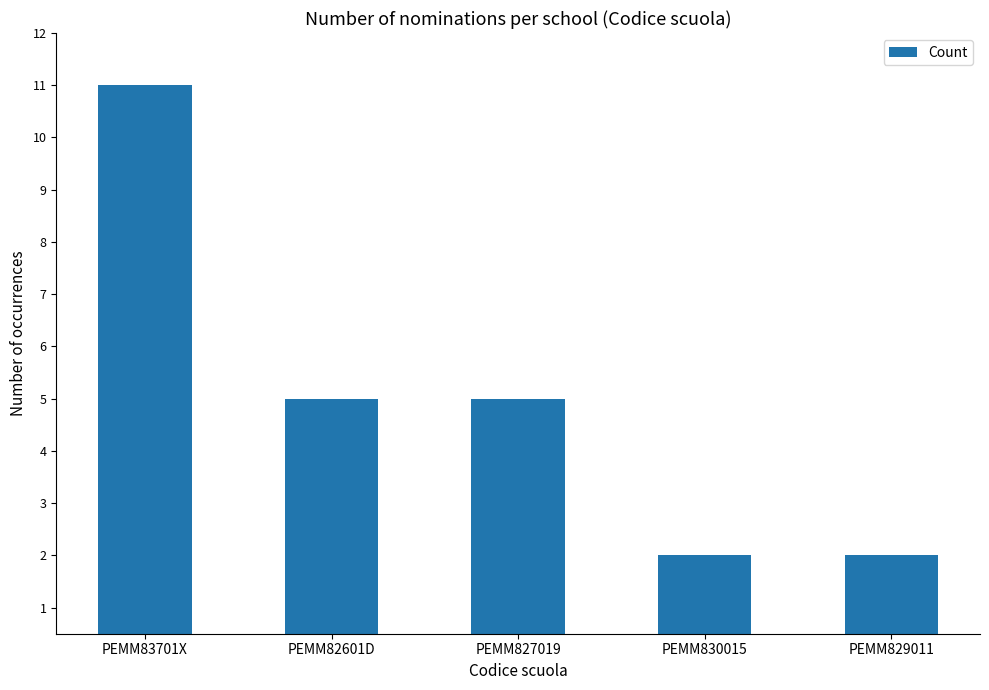

What is the ratio of the value at PEMM829011 to the value at PEMM83701X?

0.2